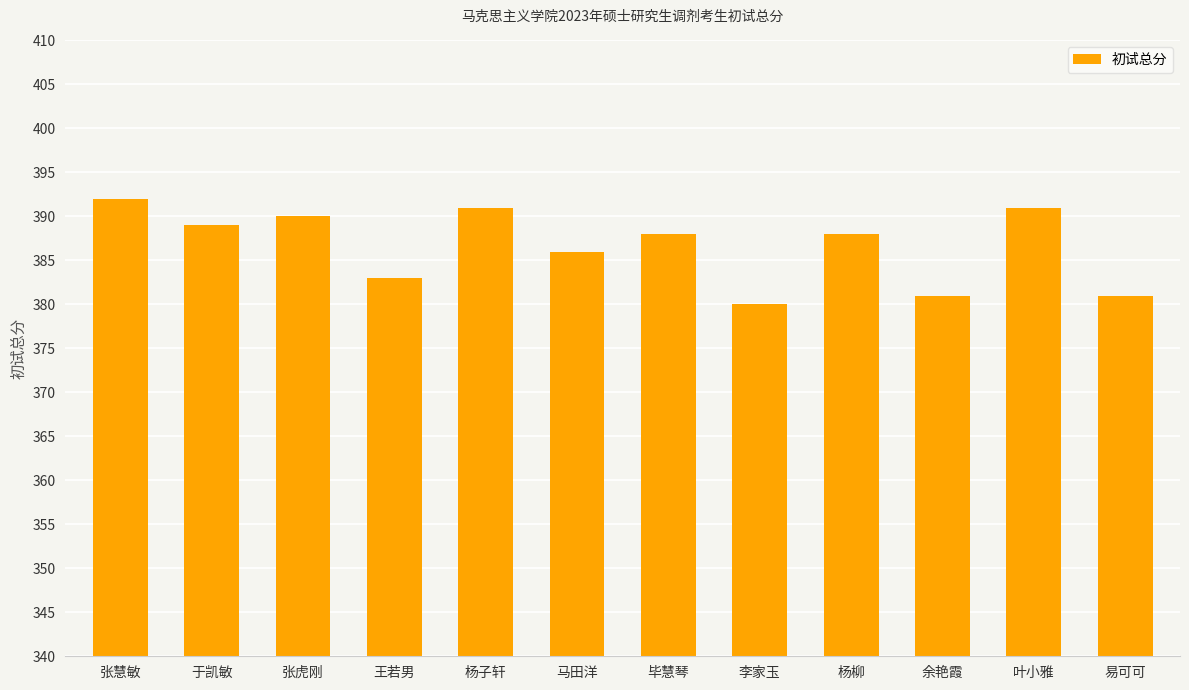

What is the label of the 1st bar from the right?

易可可